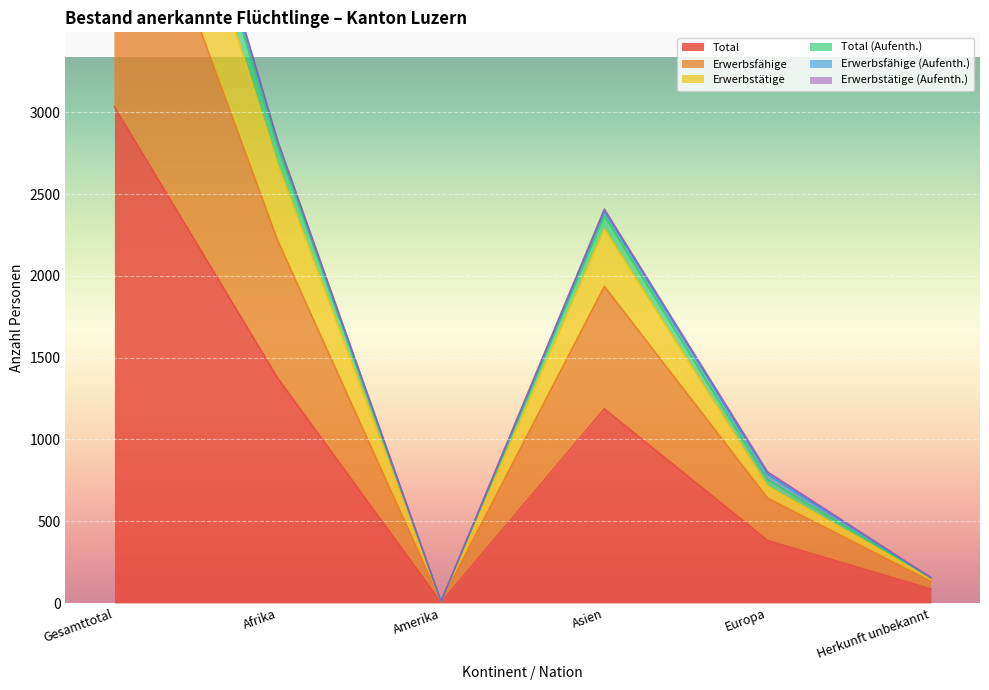

At which category is the sum across all series the highest?

Gesamttotal